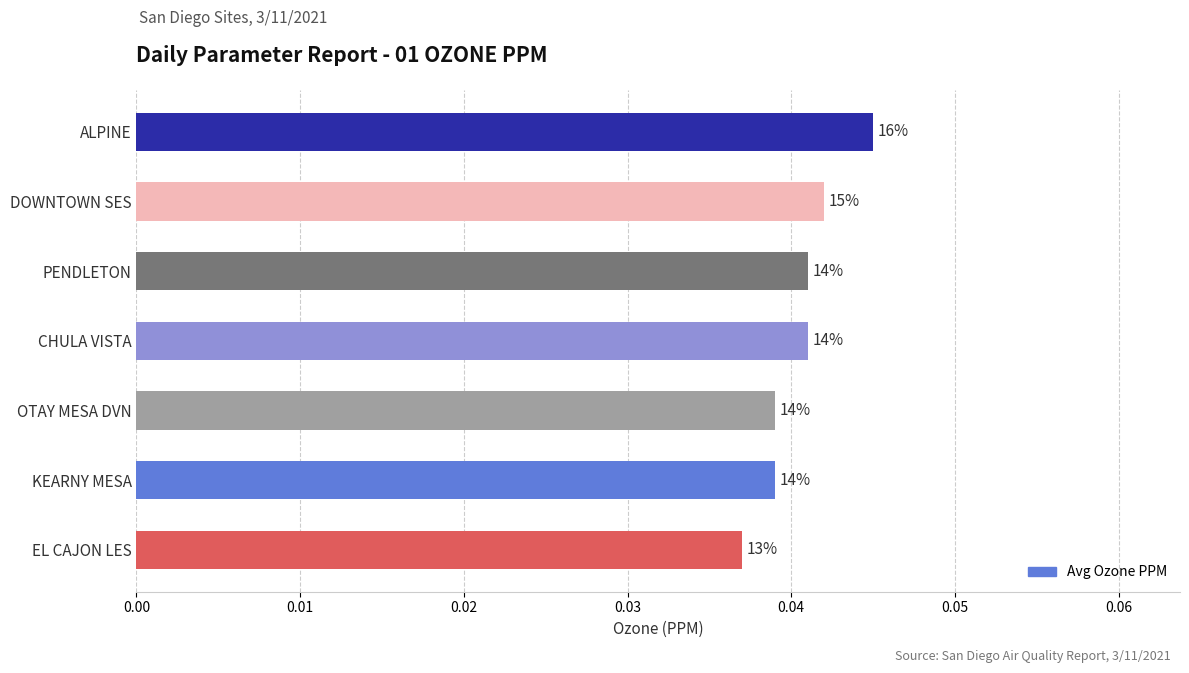

Count the values in the range 0 to 1.

7